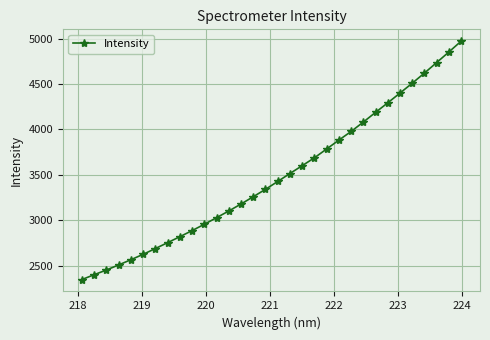

What is the minimum value shown in the chart?

2347.5